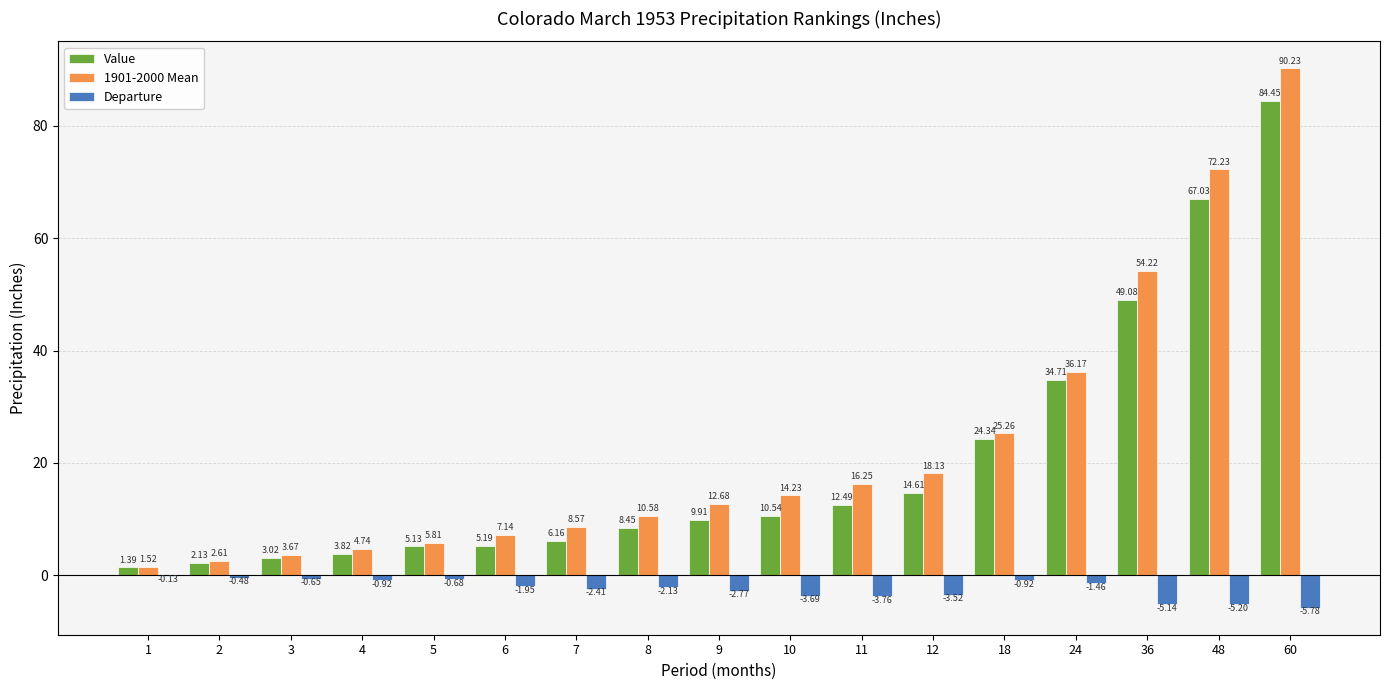

What is the sum of all Departure values?

-41.6